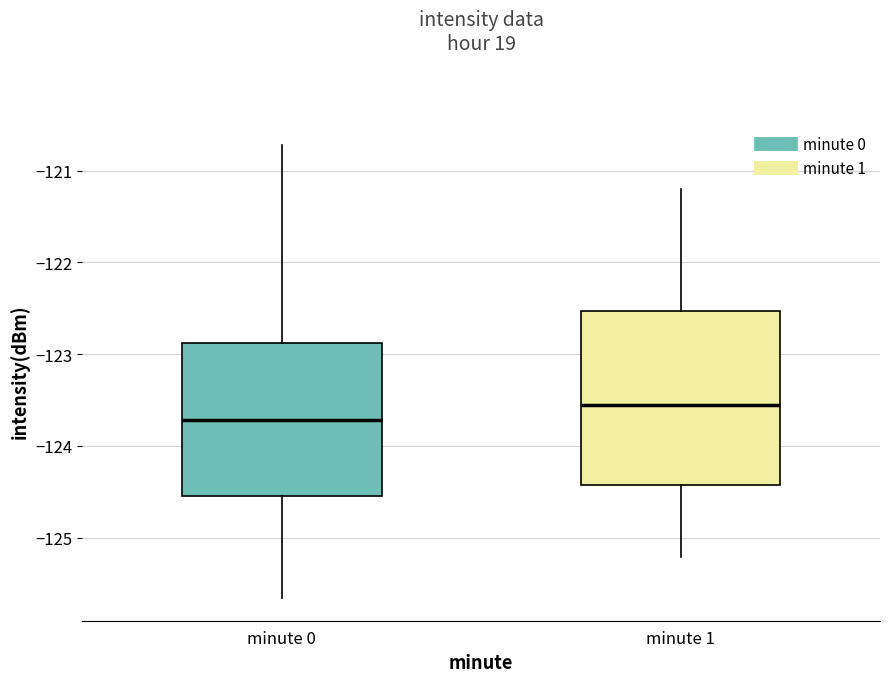

Comparing the boxes themselves (not the whiskers), which one is the tallest?

minute 1